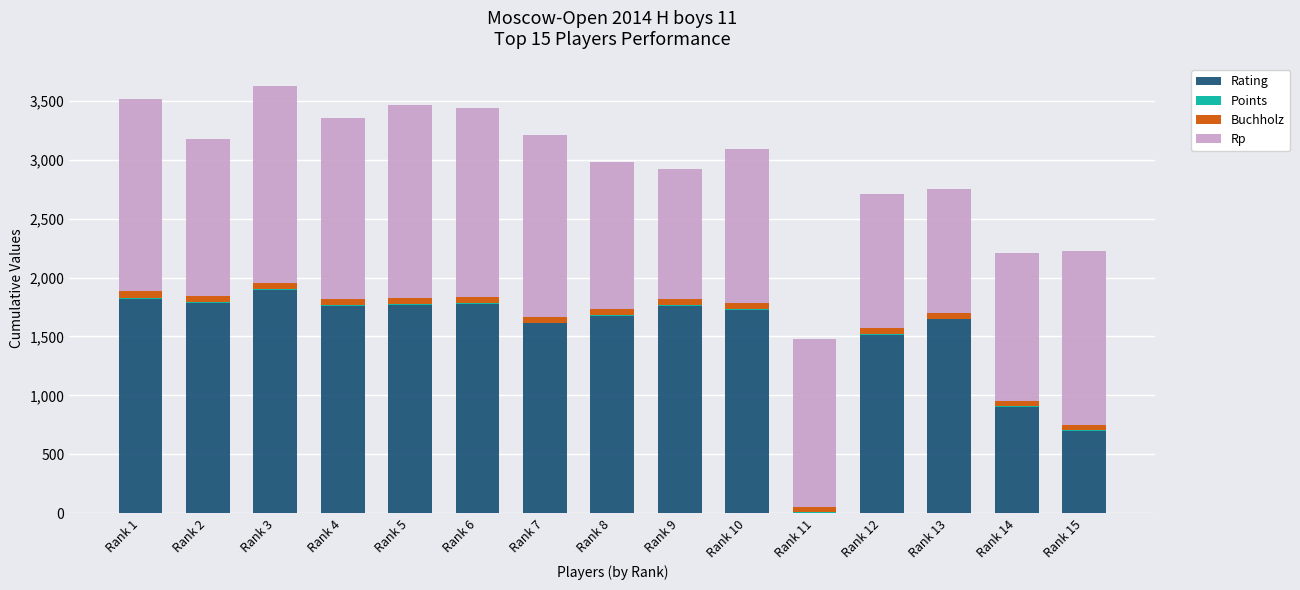

At which label is Rating closest to 947?

Rank 14